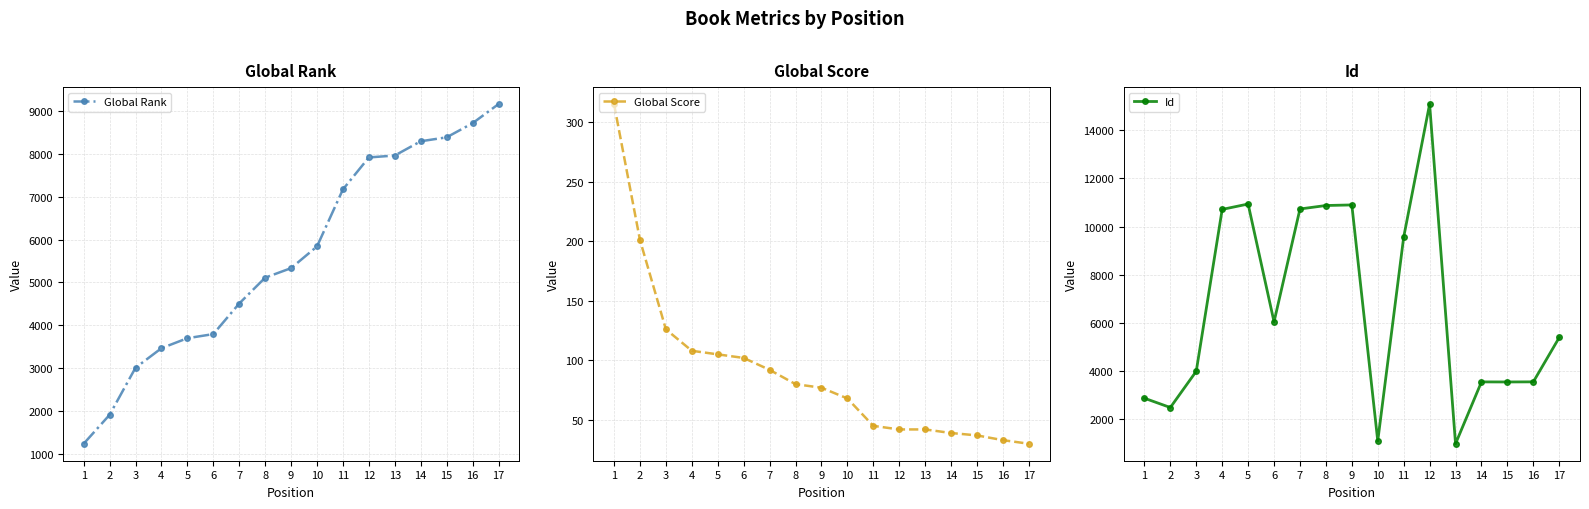

The Global Score series shows 45 at 11. True or false?

True